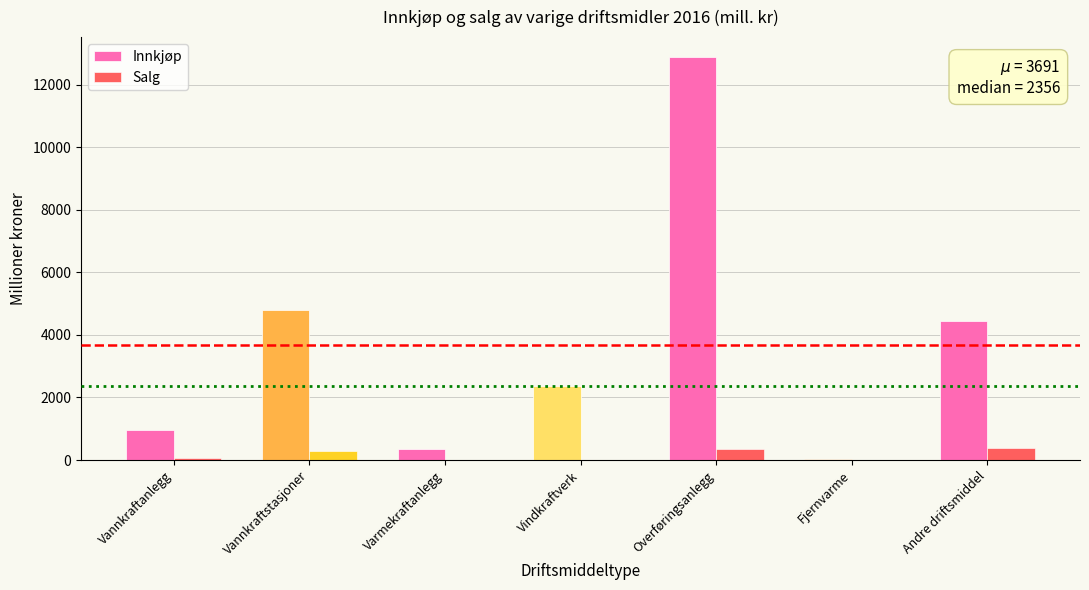

What is the maximum value shown in the chart?

12878